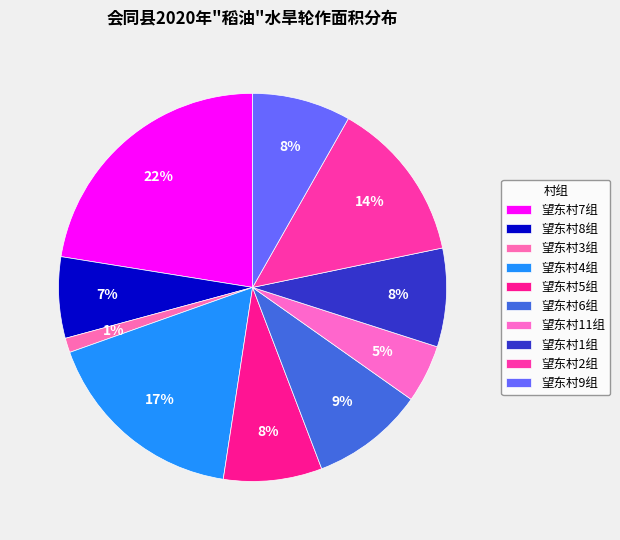

What percentage is the 望东村1组 slice, to the nearest percent?

8%